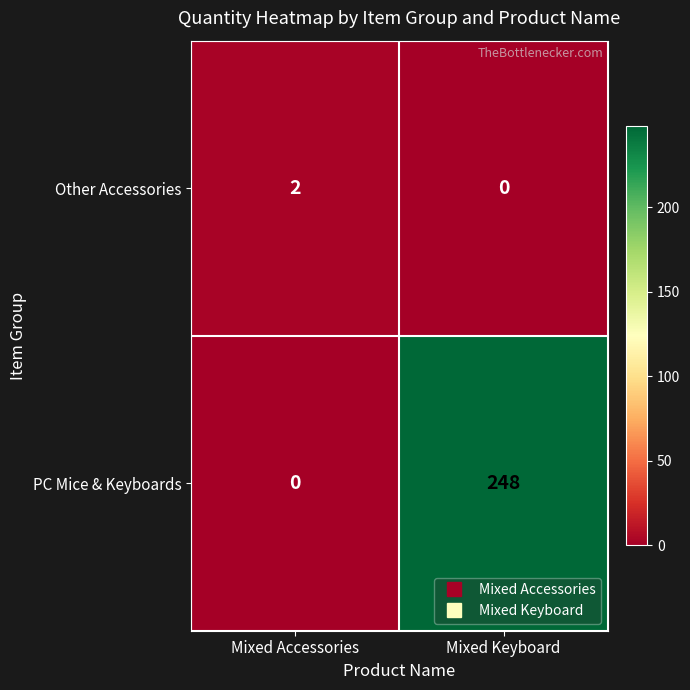

What is the sum of all PC Mice & Keyboards values?

248